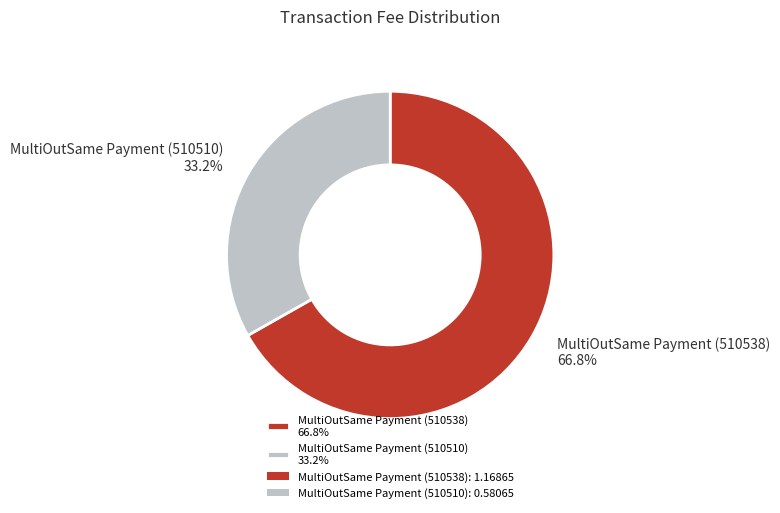

Which slice is the smallest?

MultiOutSame Payment (510510)